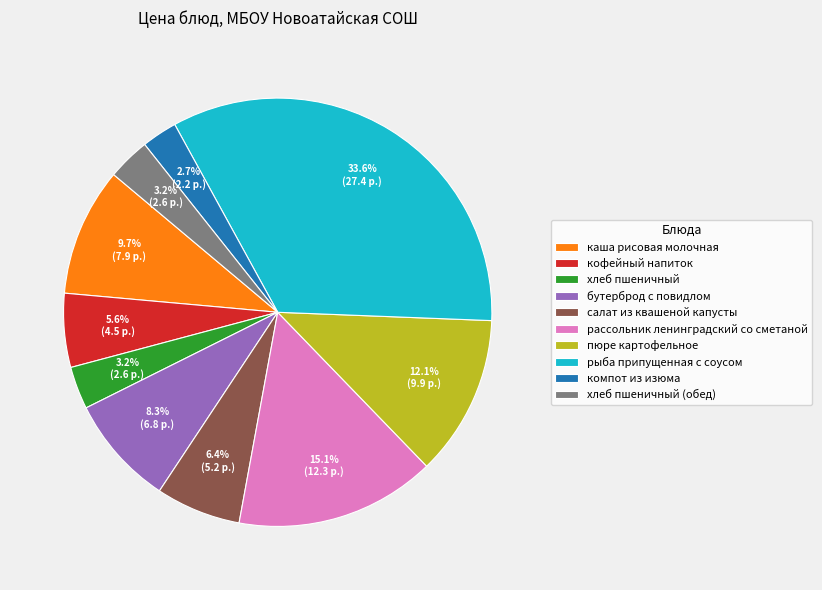

How many slices are in this pie chart?

10